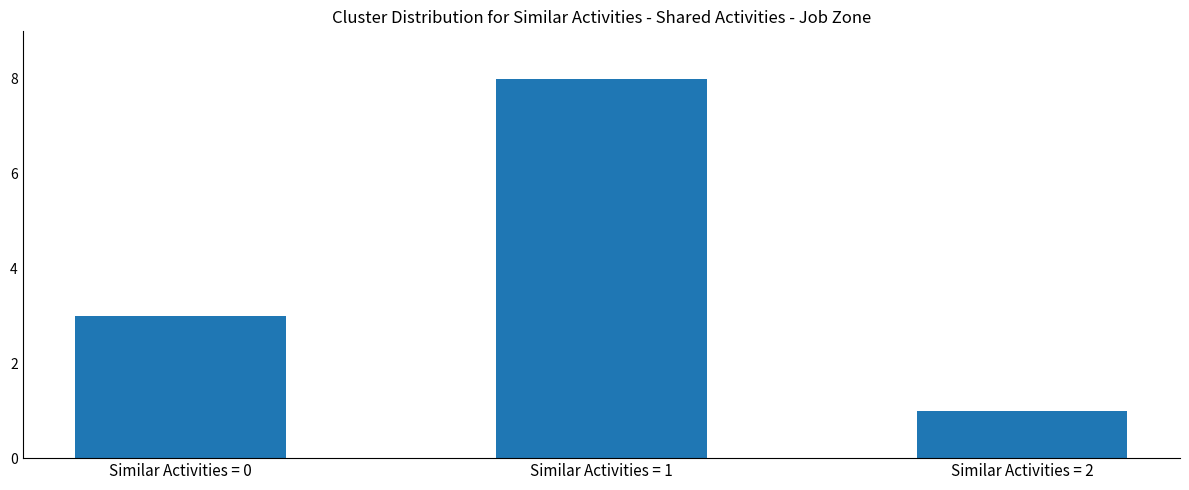

What is the change in value from Similar Activities = 0 to Similar Activities = 1?

+5